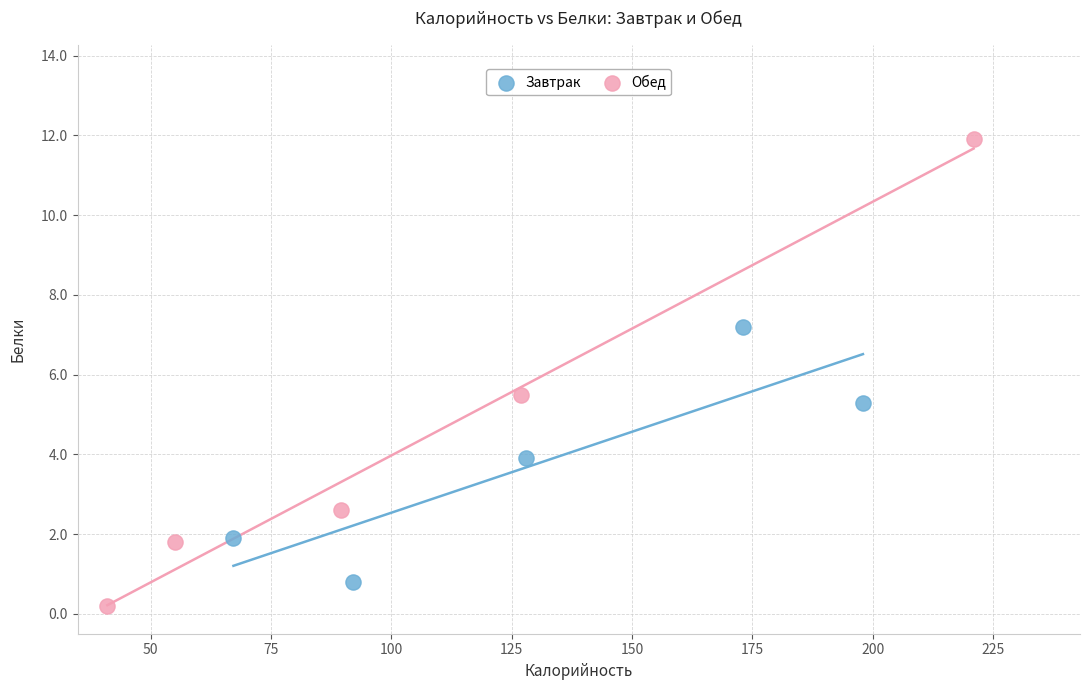

Which series has the widest spread of Y values?

Обед